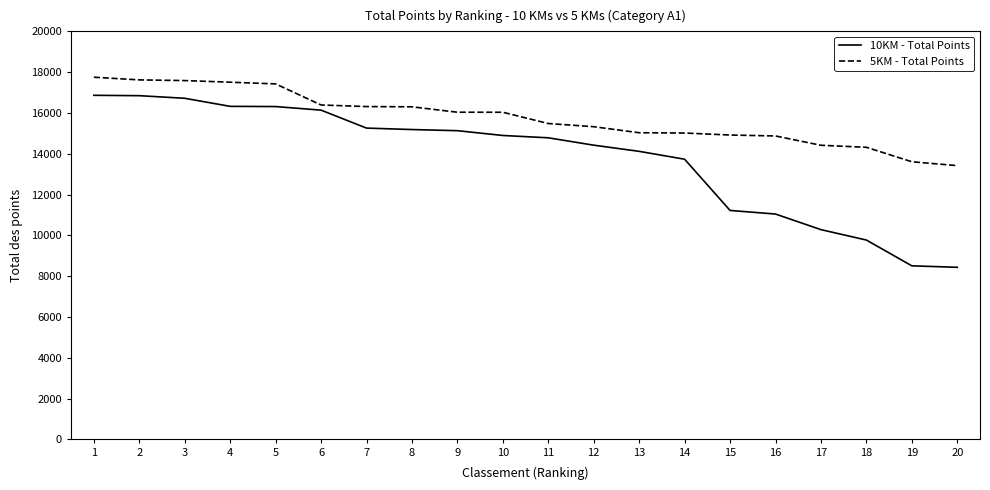

Rank the series by their average value, from highest to lowest.

5KM - Total Points, 10KM - Total Points